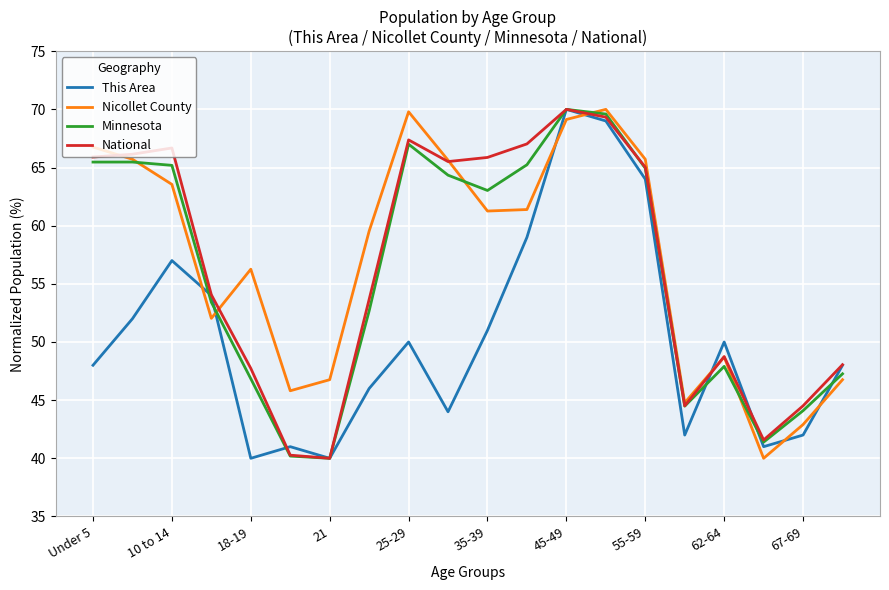

How many intersections are there between Nicollet County and This Area?

7